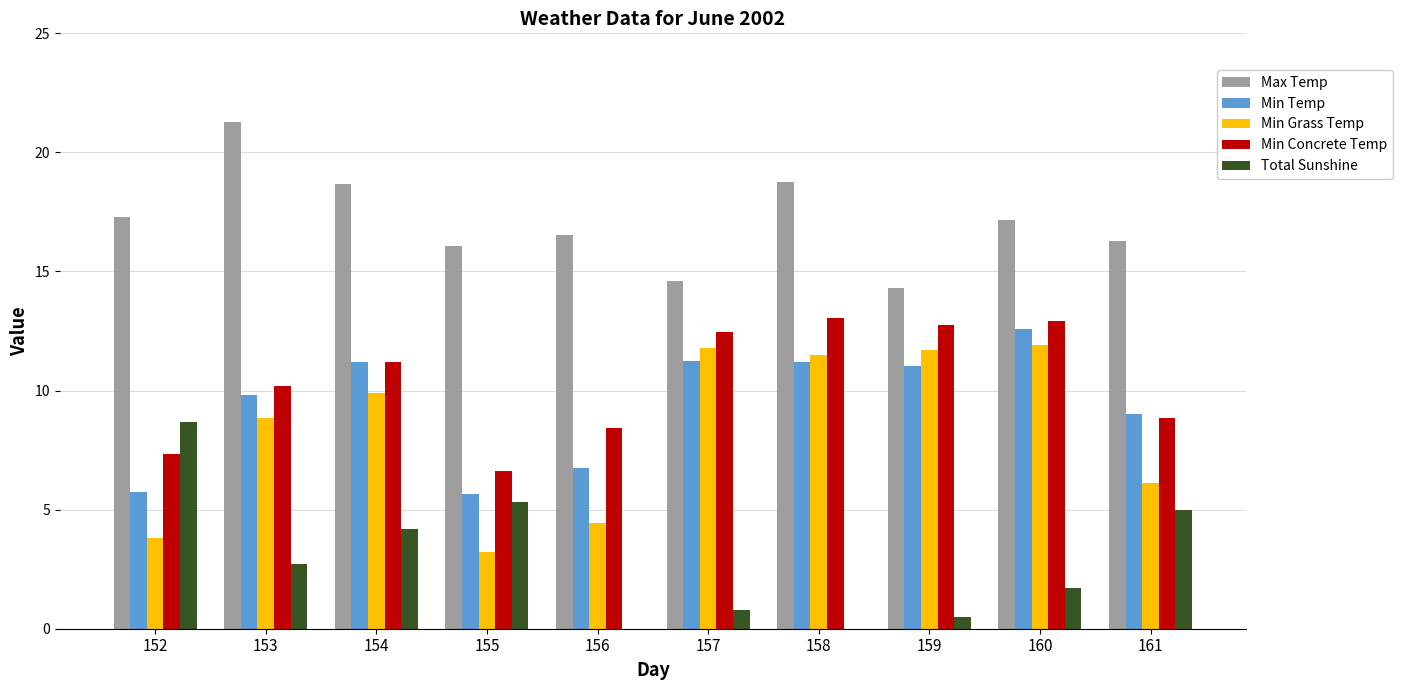

How many values in the Total Sunshine series exceed 2?

5